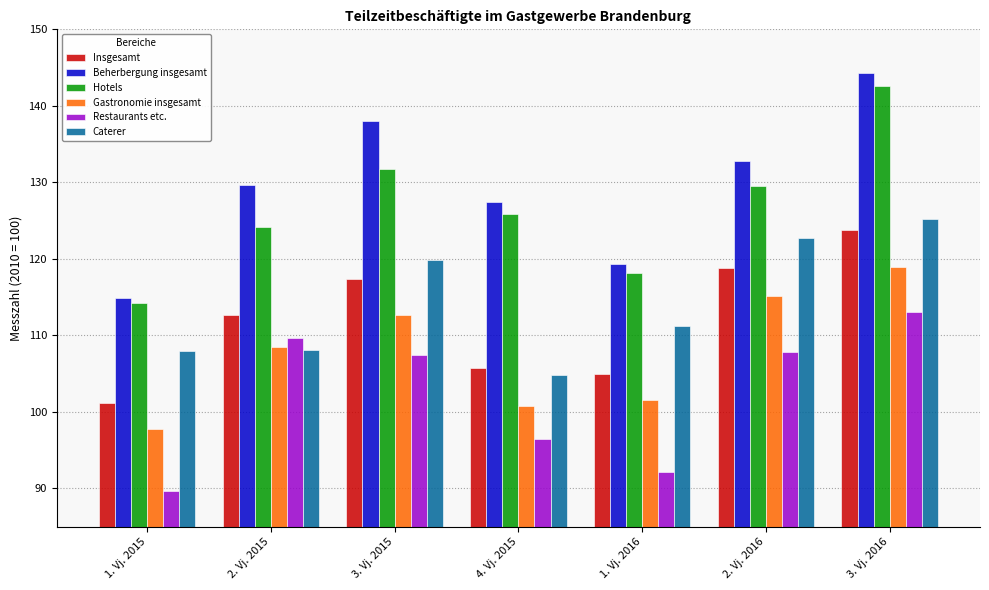

How many bars are there in each group?

6